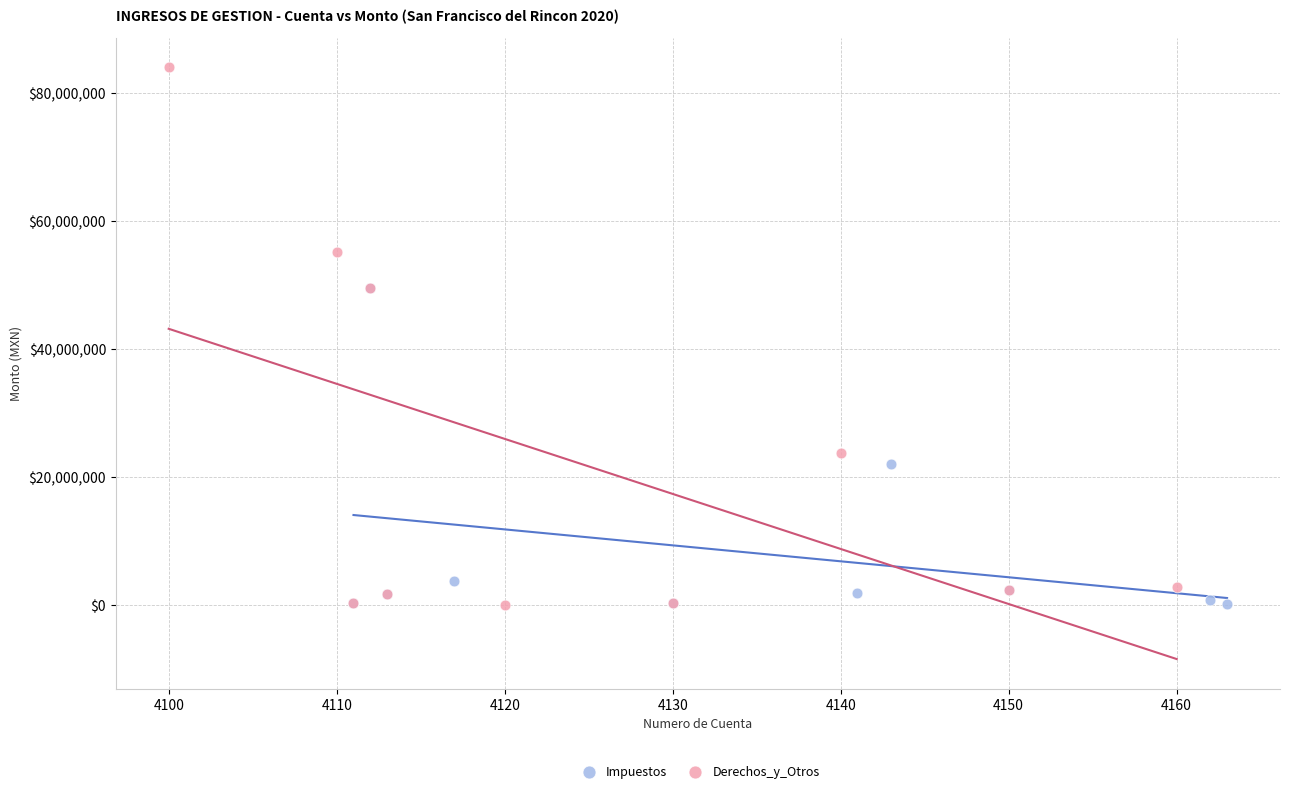

Which series contains the highest Y value?

Derechos_y_Otros